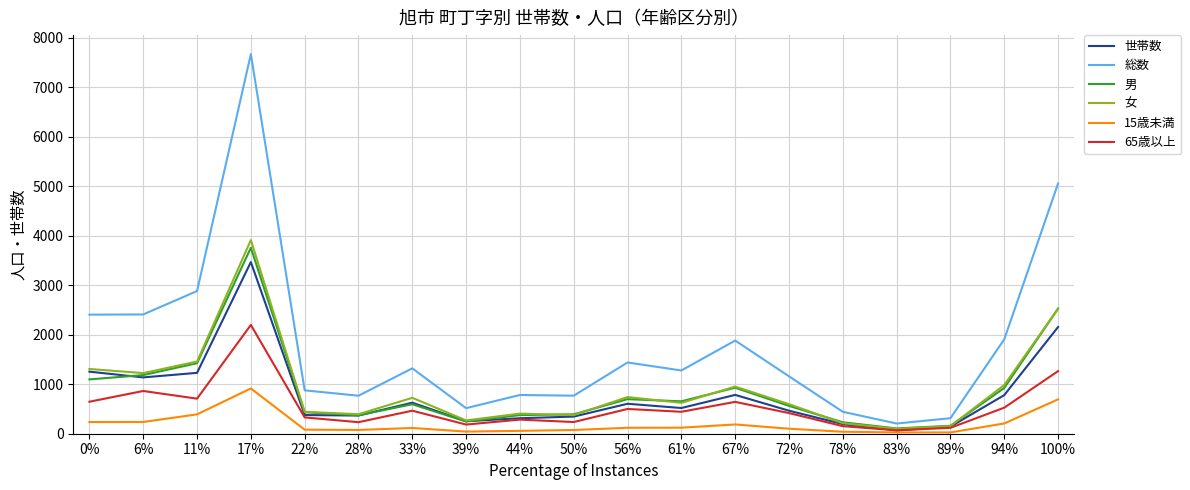

Read the 女 value at 61%.

623